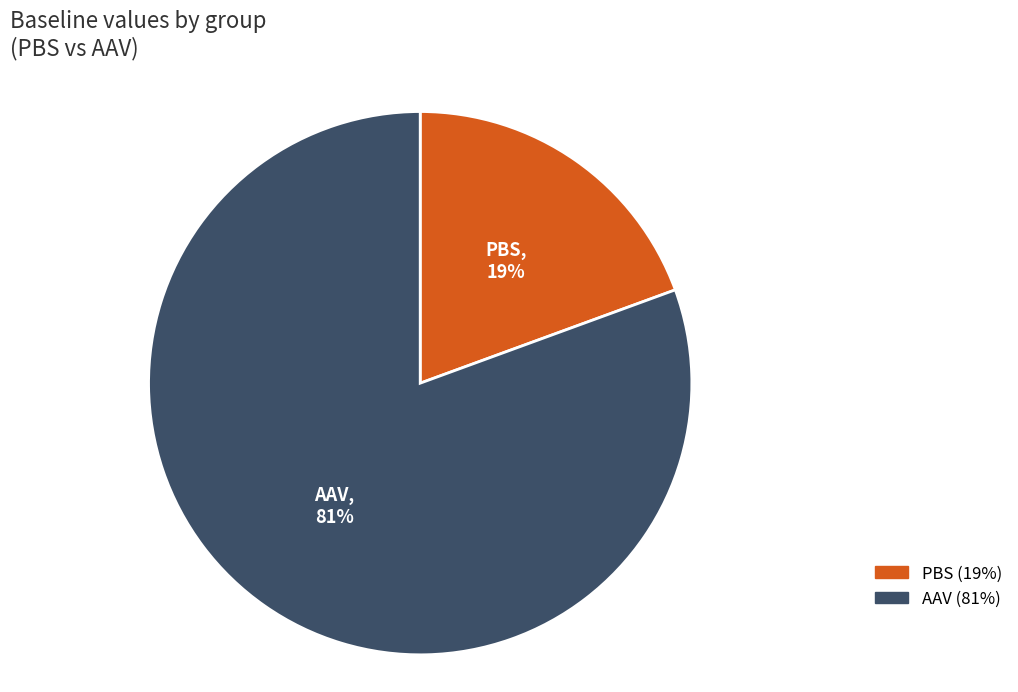

Combined, do AAV and PBS account for over 50%?

Yes